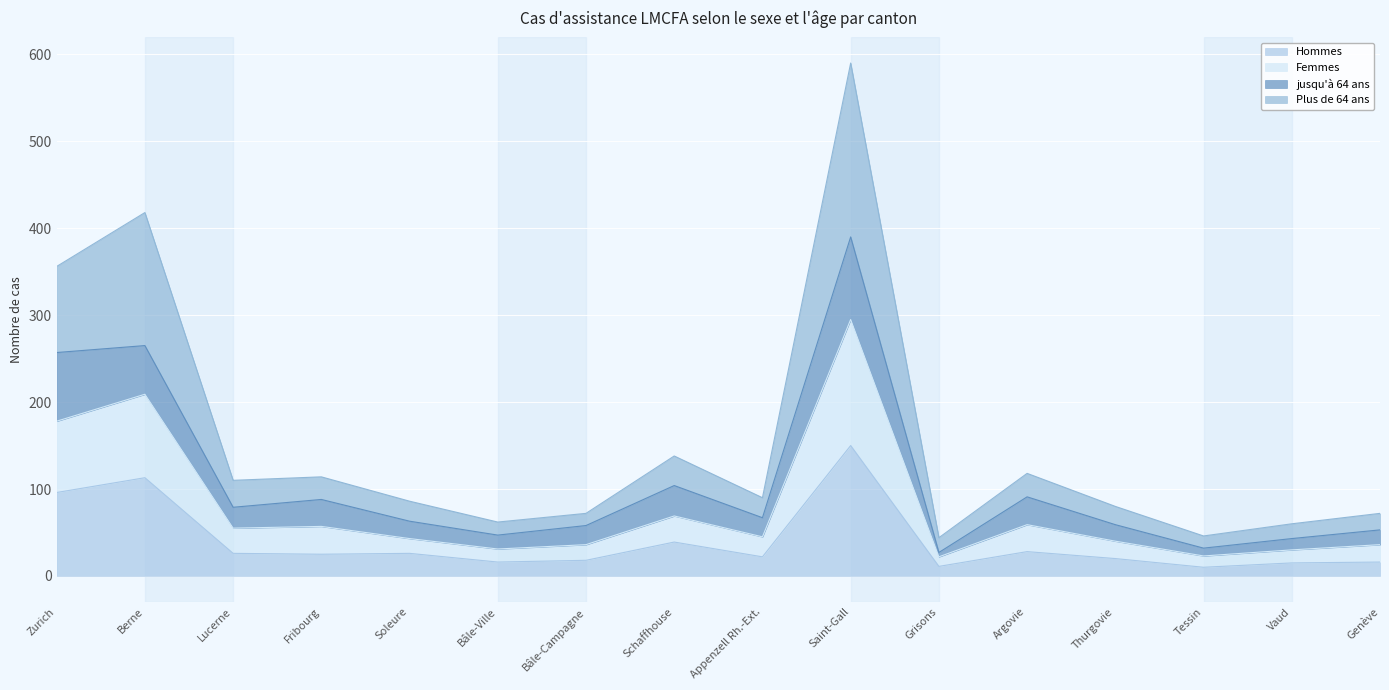

What is the label of the 4th point from the right?

Thurgovie